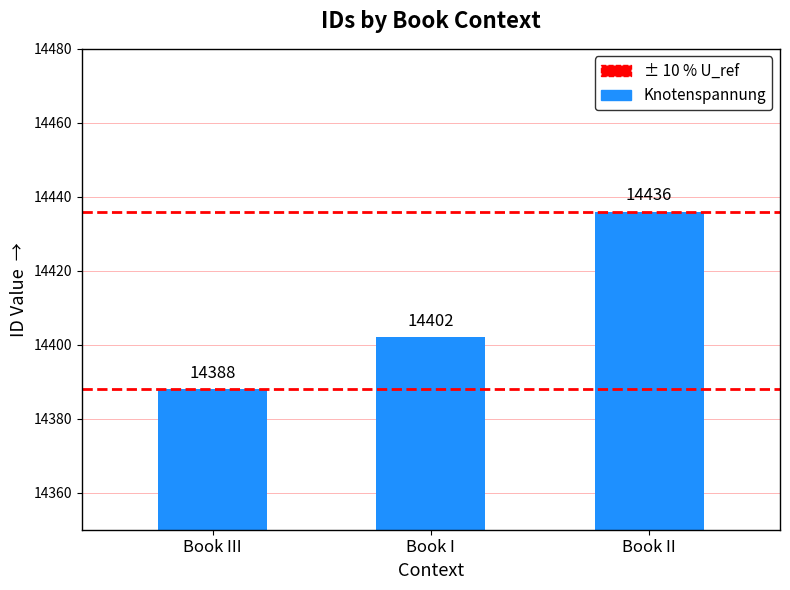

The chart shows a value of 24433 at Book III. True or false?

False